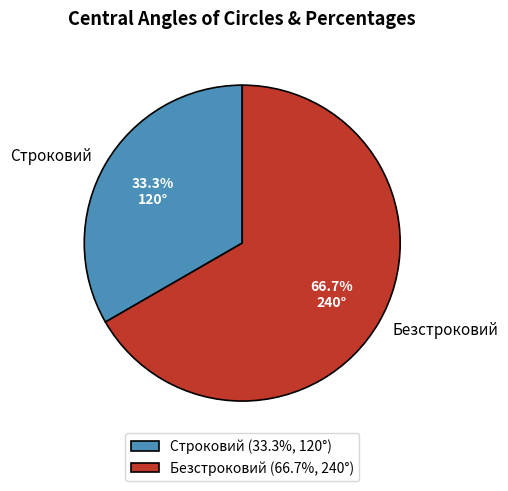

Rank the categories by value from highest to lowest.

Безстроковий, Строковий